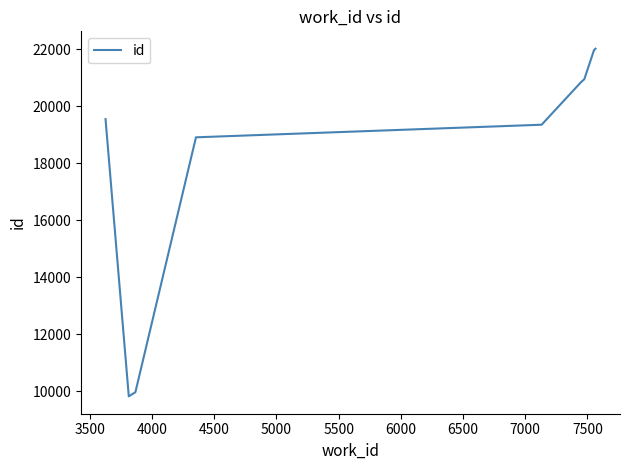

Which has a higher value, 6000 or 4500?

6000